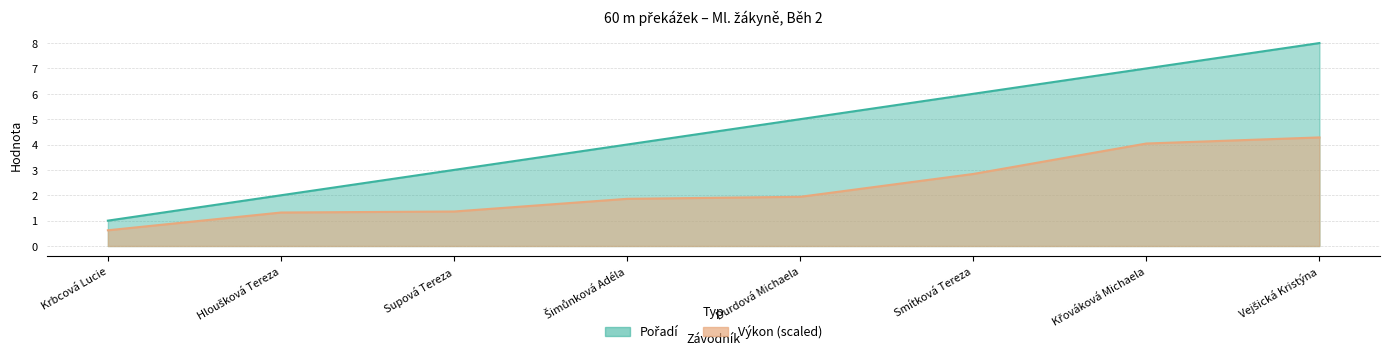

List the labels in order of Výkon value, smallest first.

Krbcová Lucie, Hloušková Tereza, Supová Tereza, Šimůnková Adéla, Durdová Michaela, Smítková Tereza, Křováková Michaela, Vejšická Kristýna